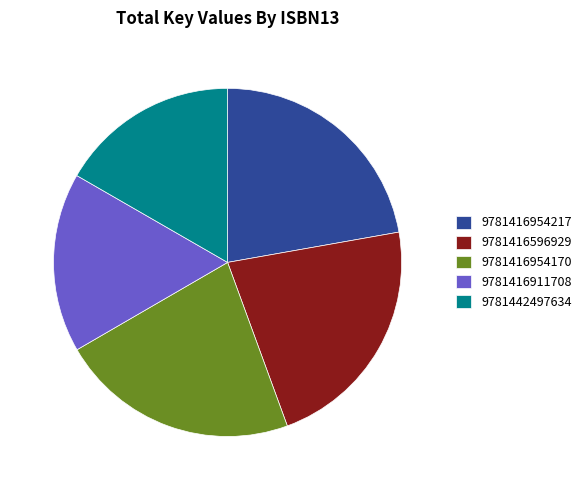

Is there a majority slice in this chart?

No